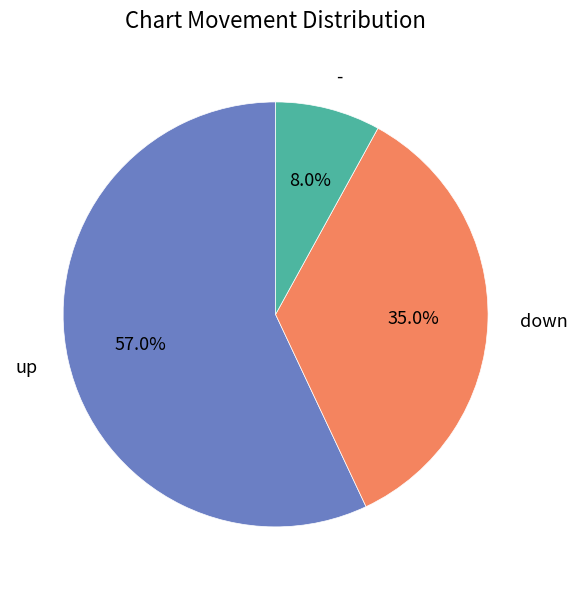

Combined, do - and down account for over 50%?

No